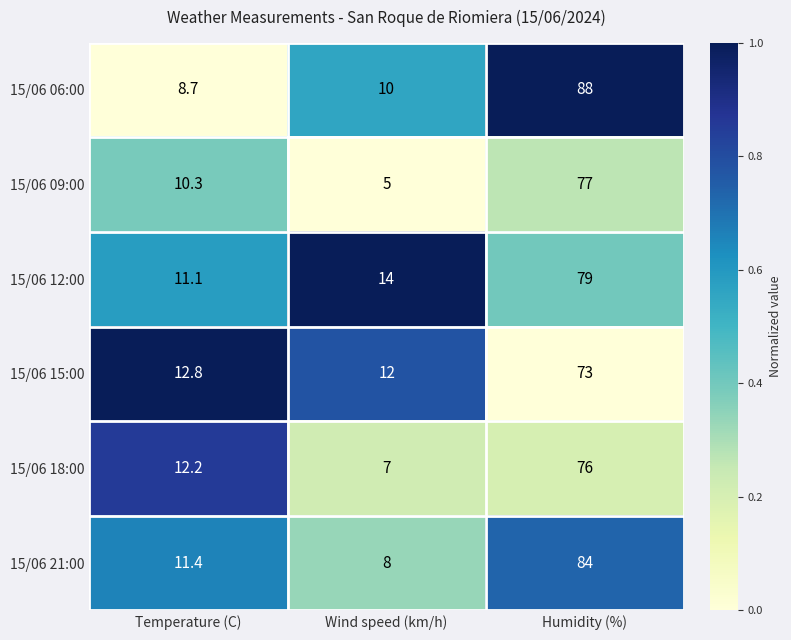

Rank the series by their maximum value, from highest to lowest.

15/06 06:00, 15/06 21:00, 15/06 12:00, 15/06 09:00, 15/06 18:00, 15/06 15:00